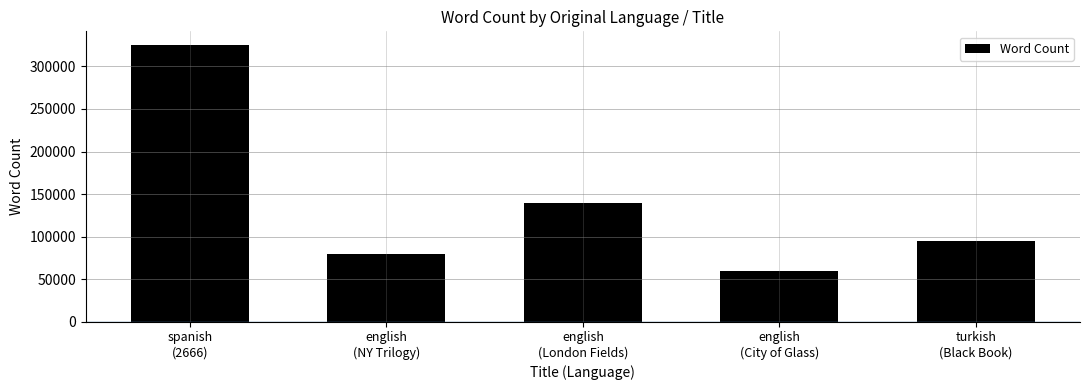

What is the average value?

139800